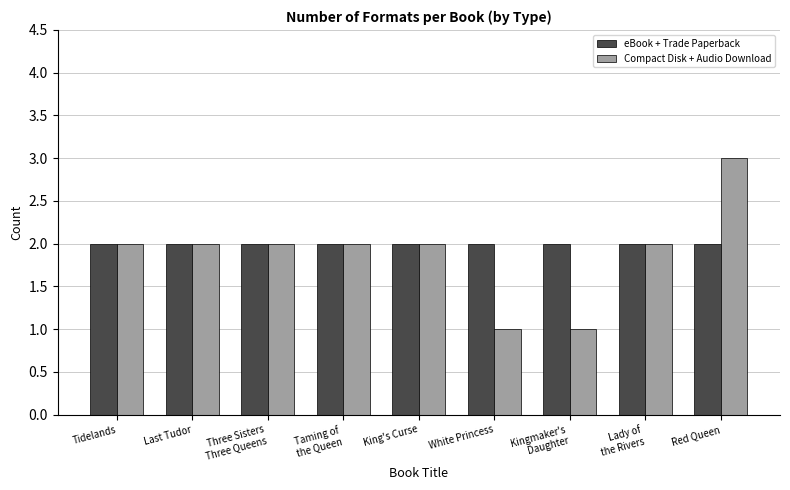

Which series has the largest total across all categories?

eBook + Trade Paperback